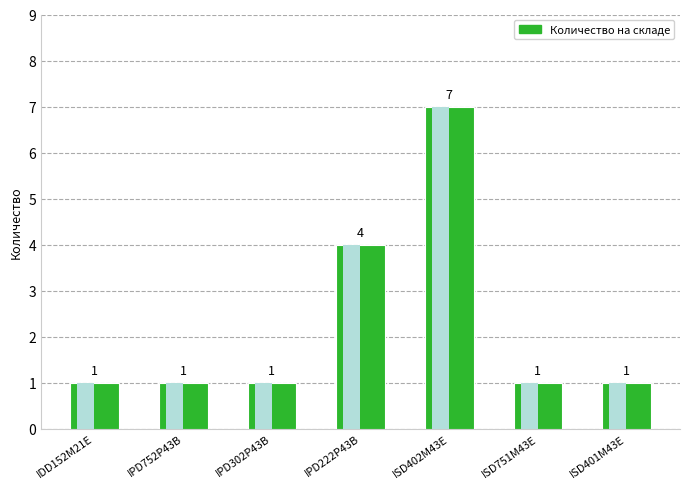

How many distinct data groups are displayed?

1